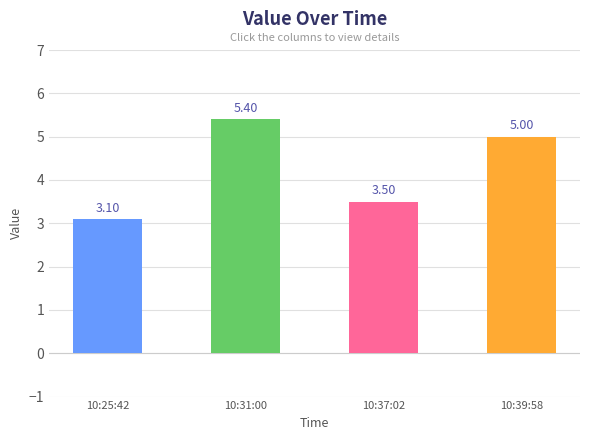

At which label does the data first exceed 5?

10:31:00